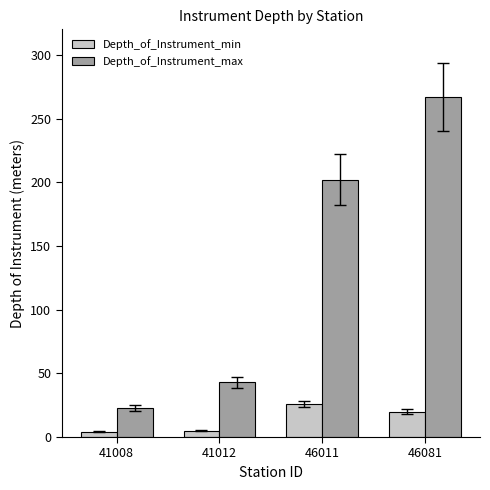

How many bars are there in each group?

2